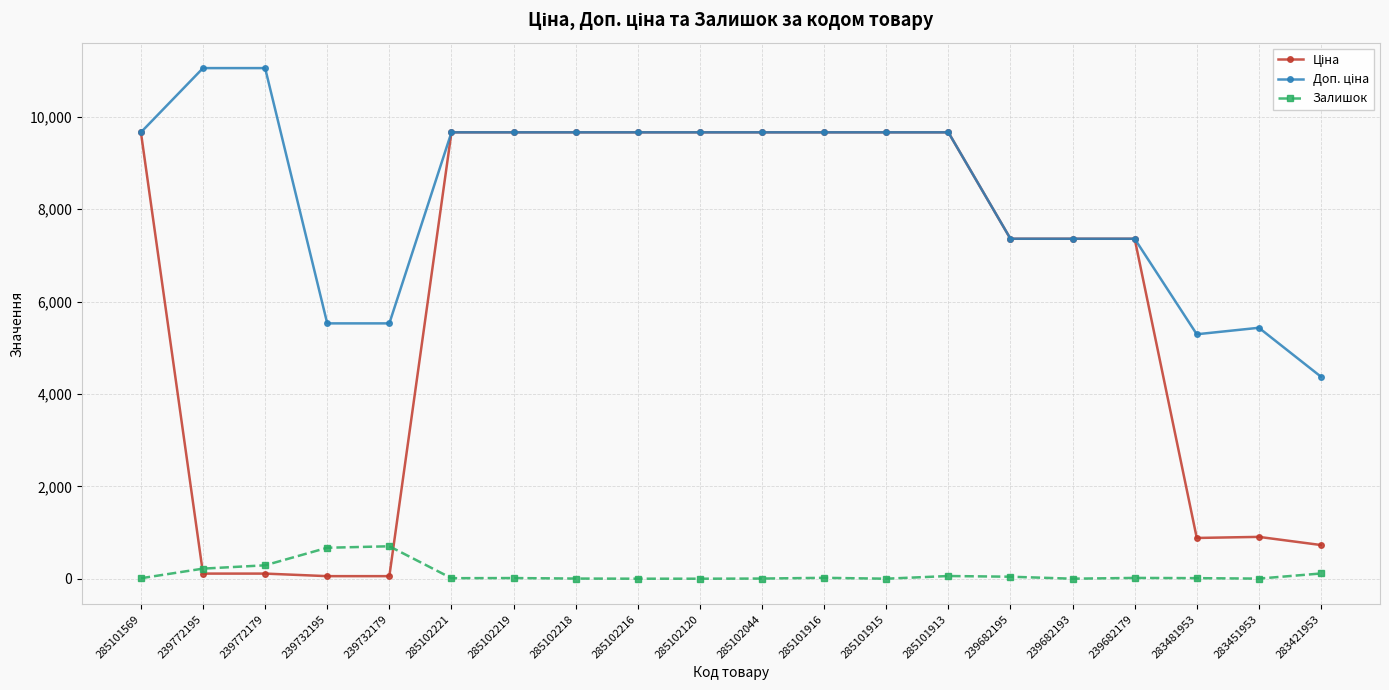

What is the spread (max minus min) of values at 285102216?

9664.7